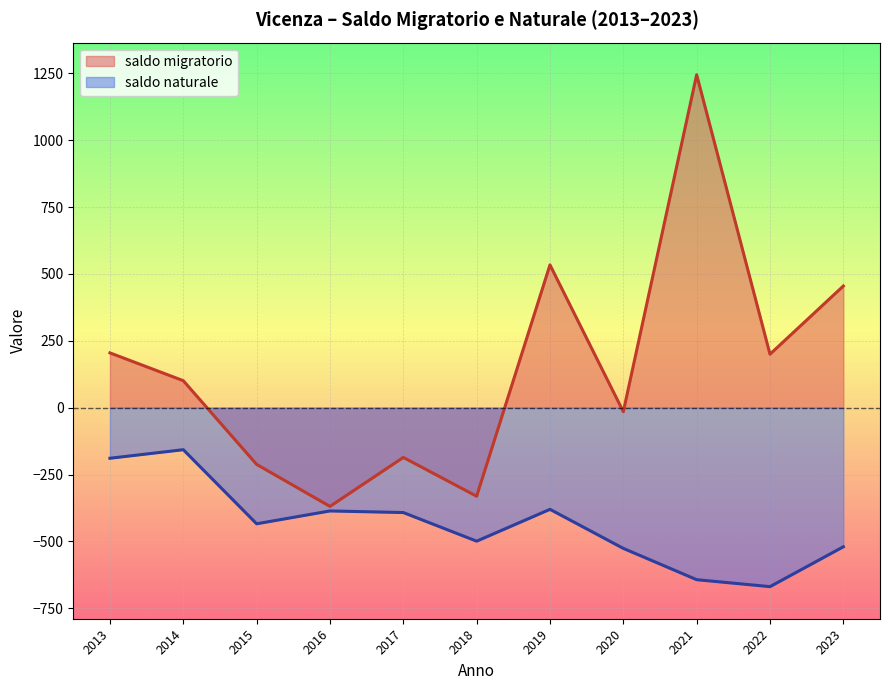

Which has a higher value, 2015 or 2022?

2022